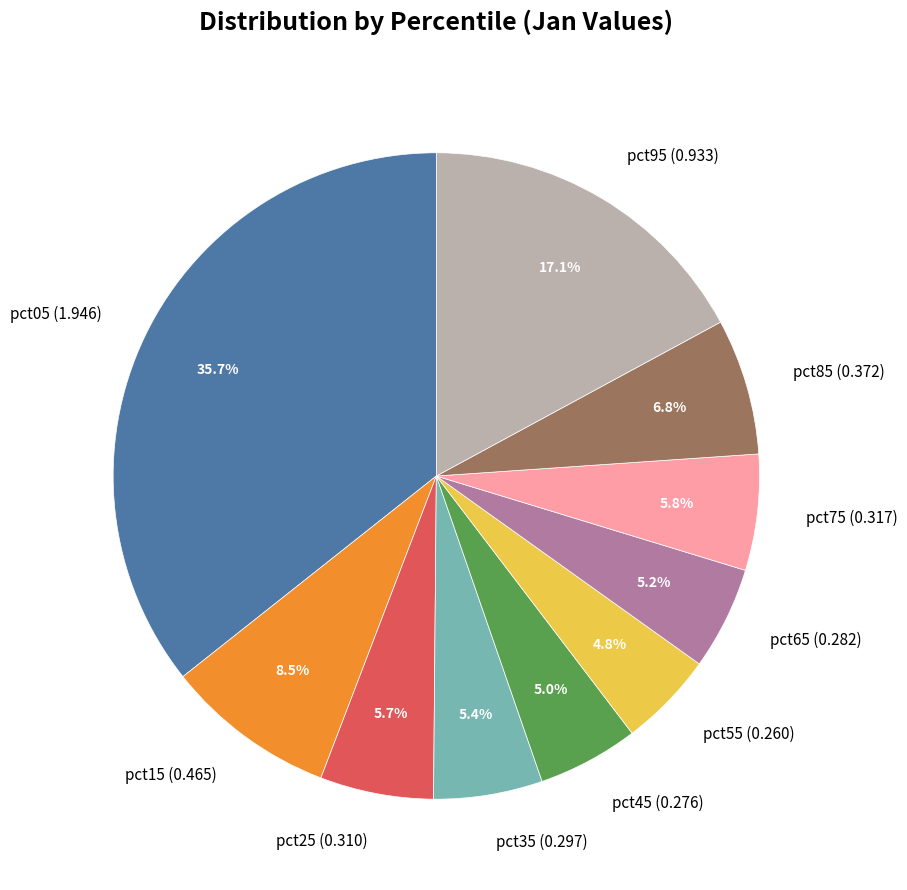

What is the largest slice in the pie chart?

pct05